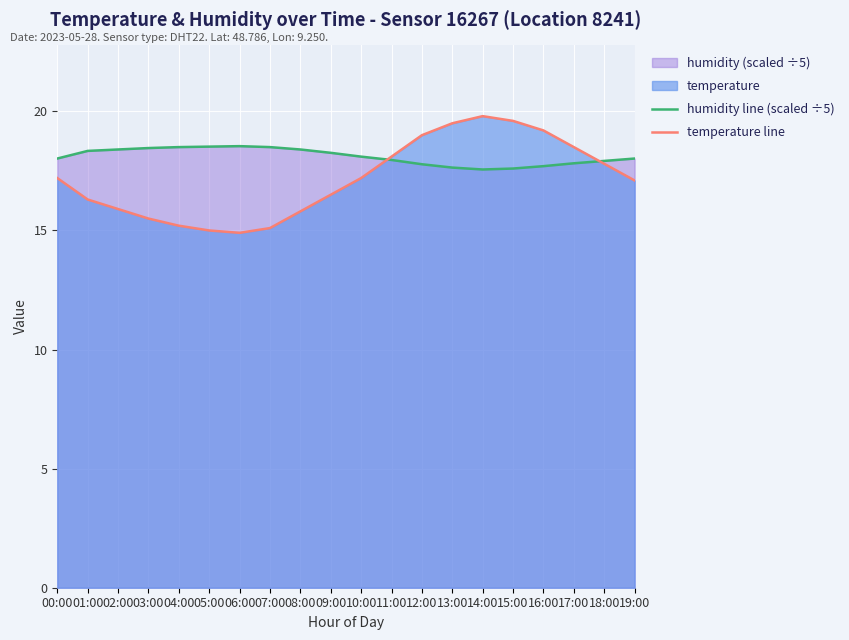

What is the label of the 18th point from the left?

17:00